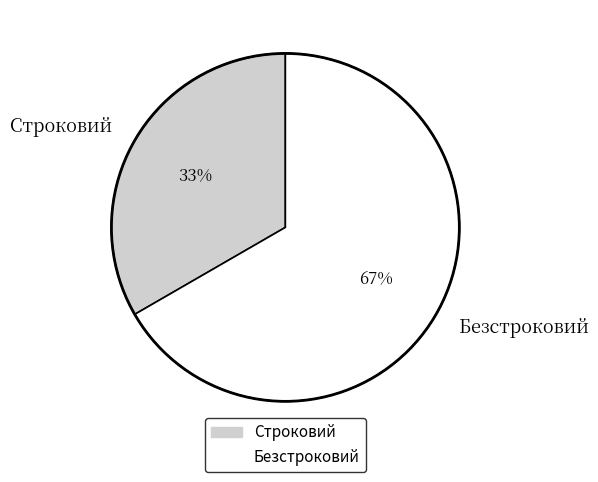

The Строковий slice represents 33% of the pie. True or false?

True